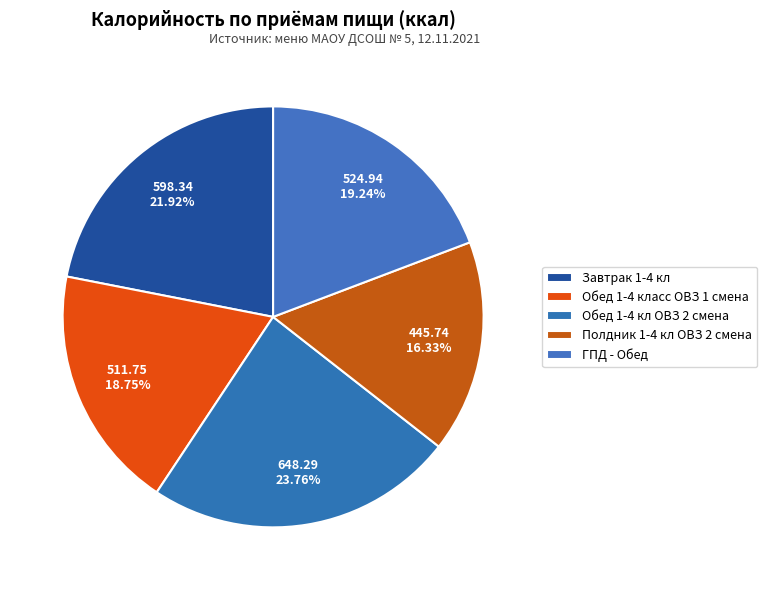

How many segments does this pie chart have?

5